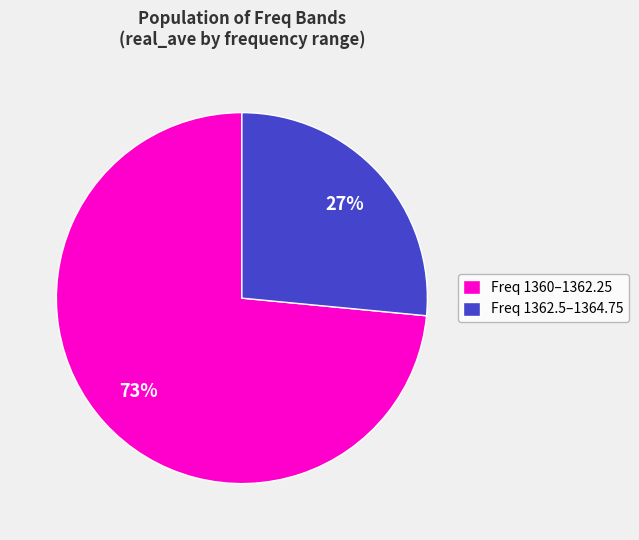

Is it true that Freq 1362.5–1364.75 is 27% of the pie?

True